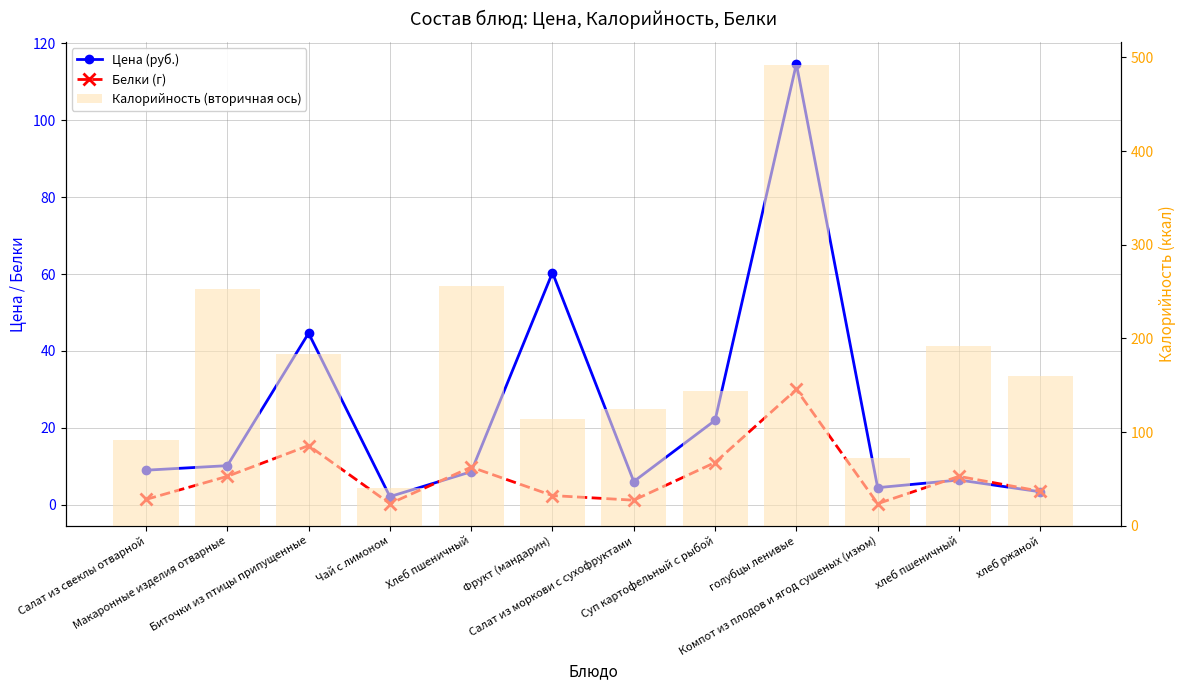

Which series has the largest total across all categories?

Калорийность (вторичная ось)